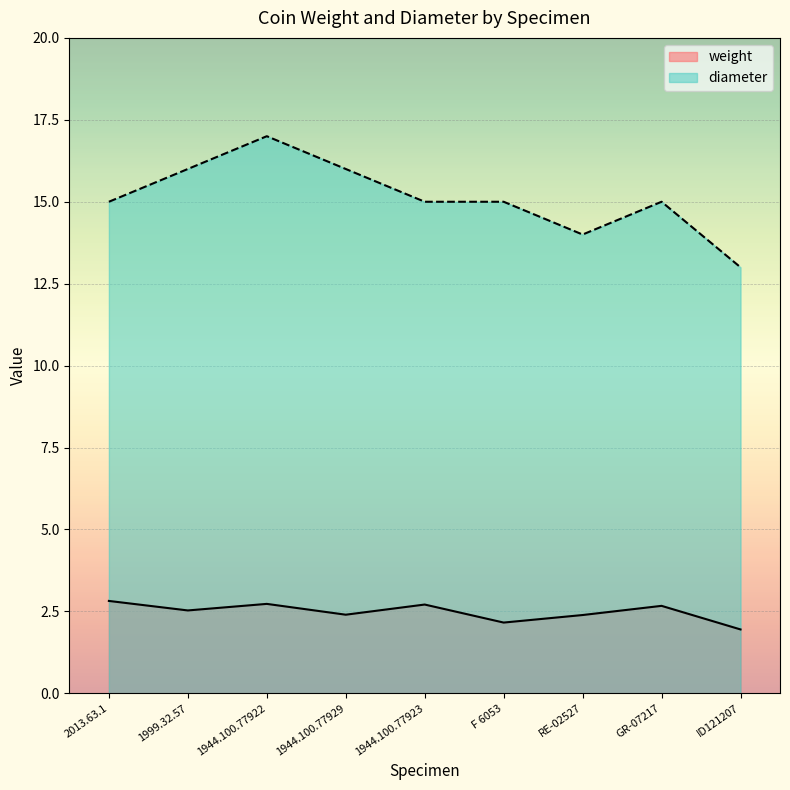

What position from the left is RE-02527?

7